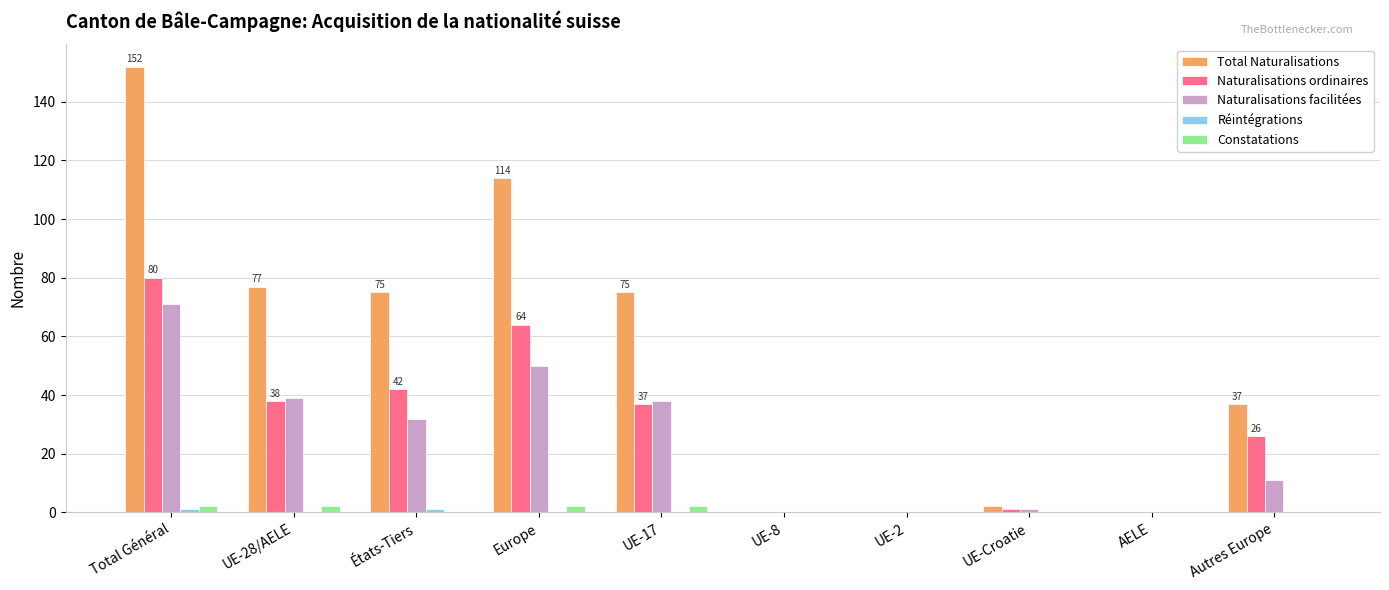

Which series has the largest total across all categories?

Total Naturalisations